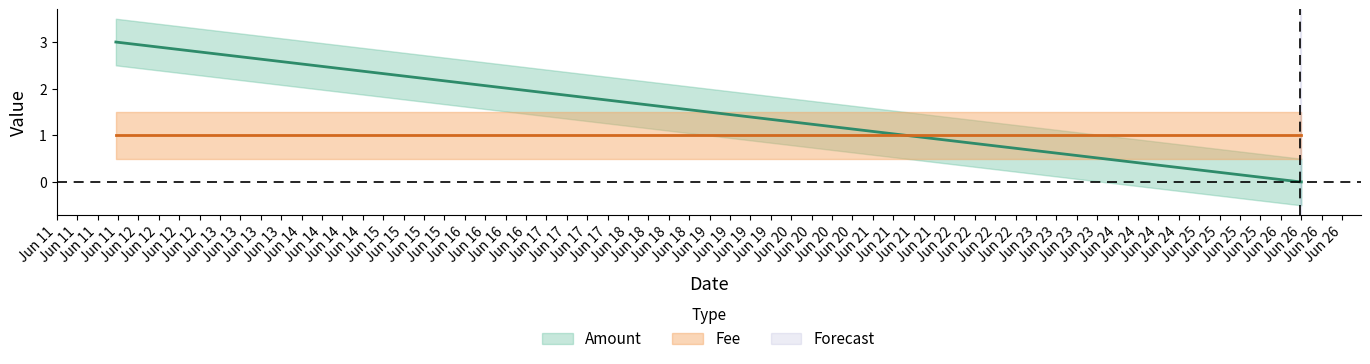

Which label corresponds to the largest value in the chart?

2017-06-11 17:23:10